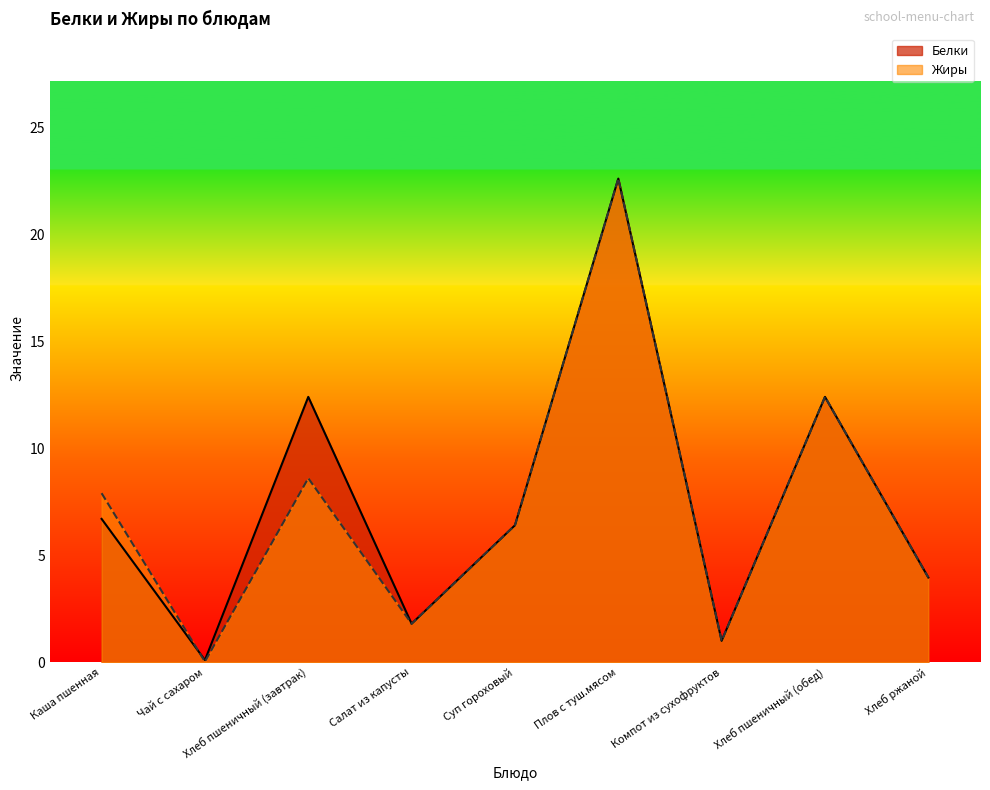

Does the chart have visible grid lines?

No